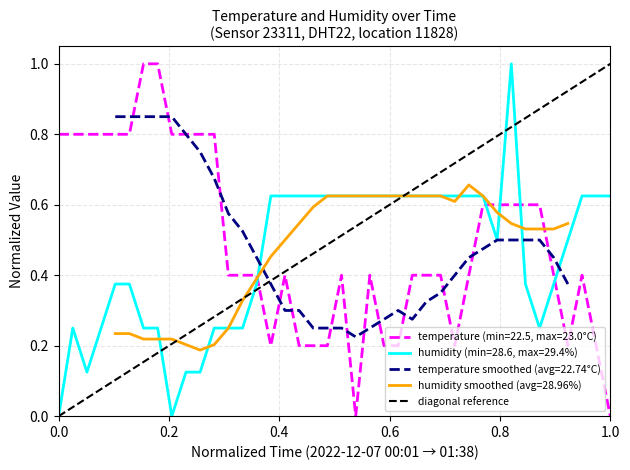

The value at 0.0 is 1. True or false?

False